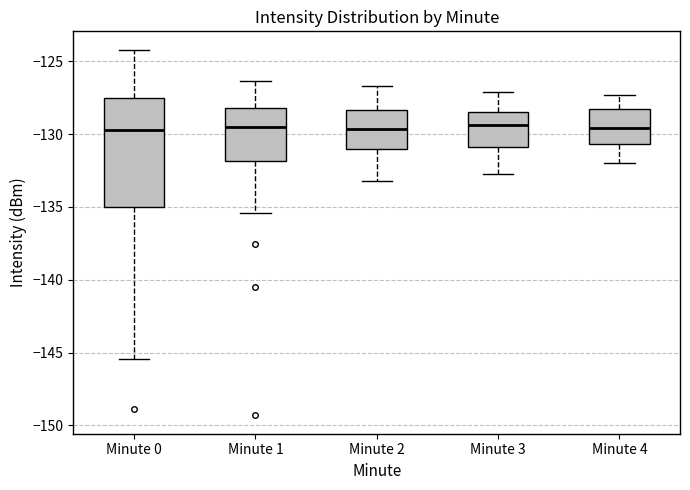

Comparing the boxes themselves (not the whiskers), which one is the tallest?

Minute 0